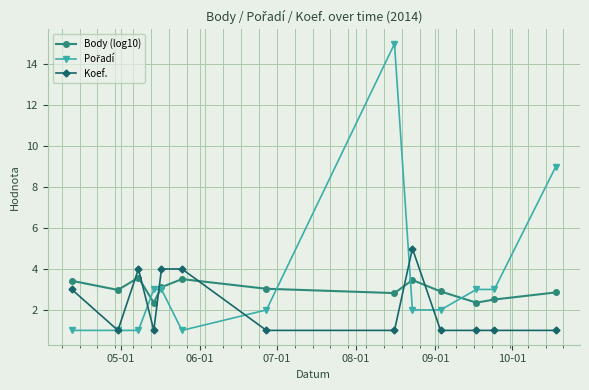

What is the maximum value shown in the chart?

15.0